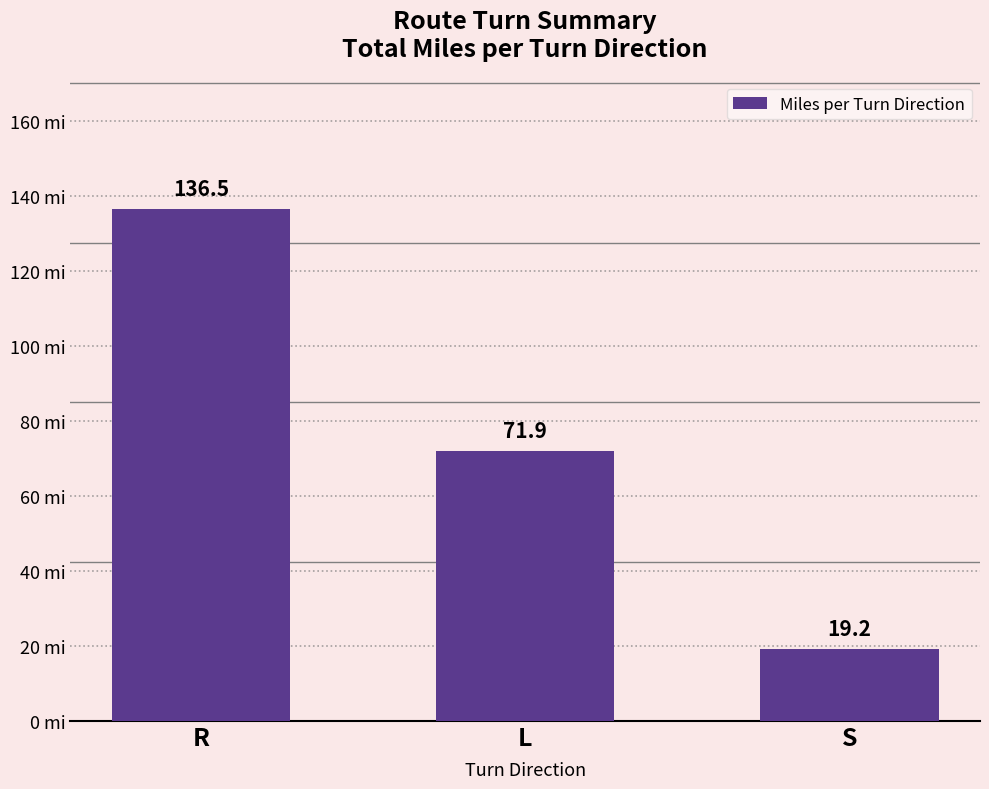

Reading left to right, transcribe all the data shown in this chart.

136.5	71.9	19.2